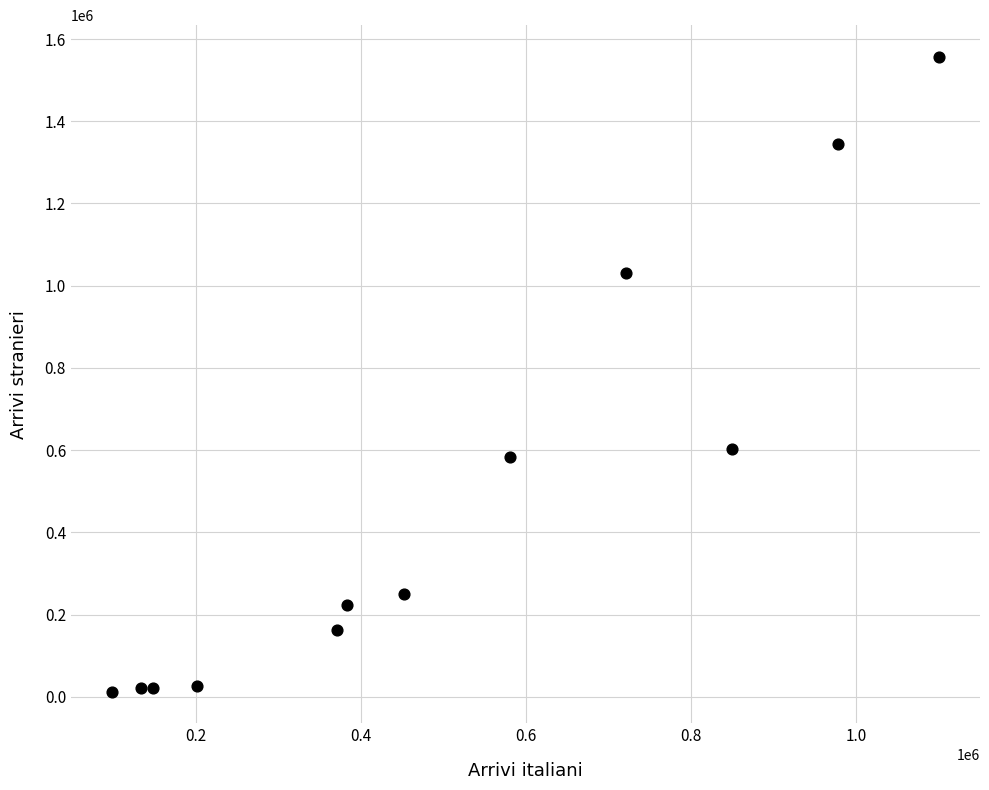

What is the range of X values (max minus min)?

1001556